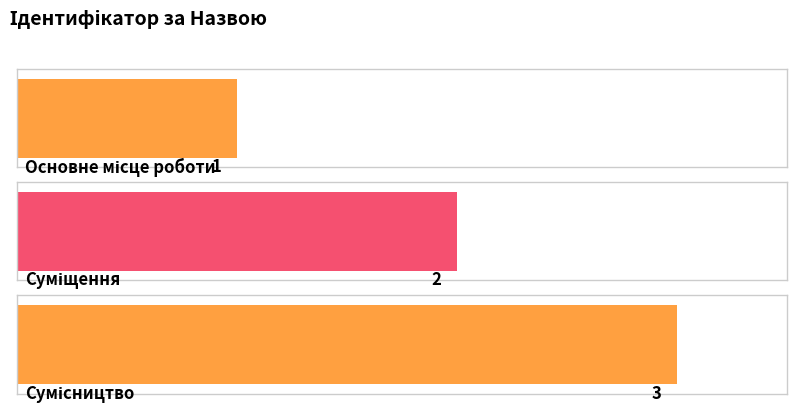

What is the ratio of the value at Основне місце роботи to the value at Сумісництво?

0.3